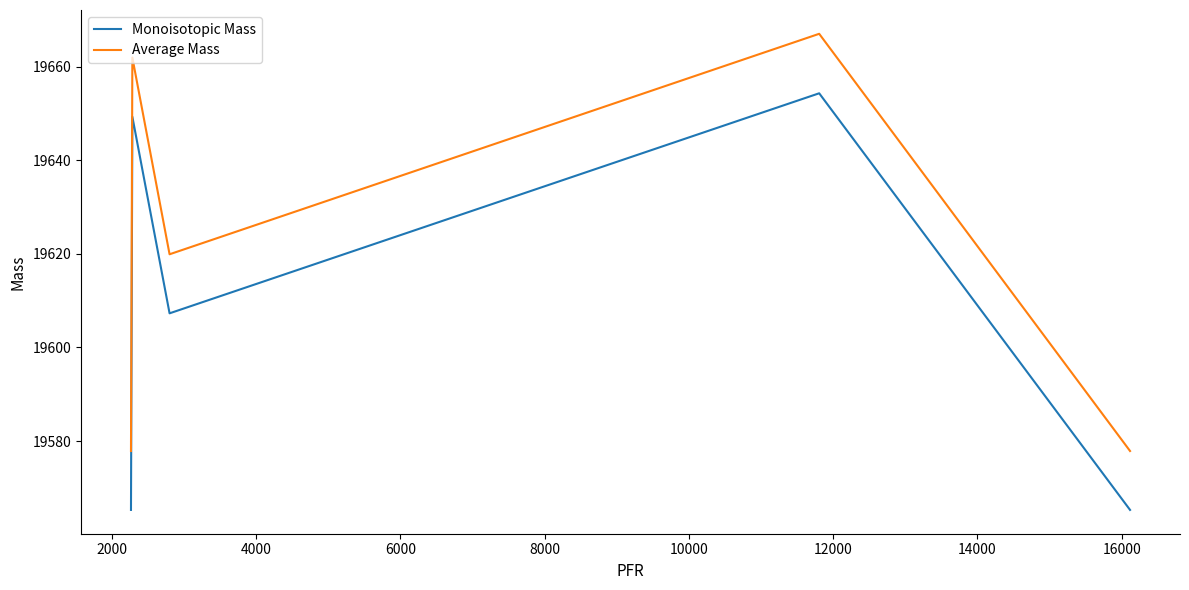

True or false: Monoisotopic Mass and Average Mass intersect in this chart.

False